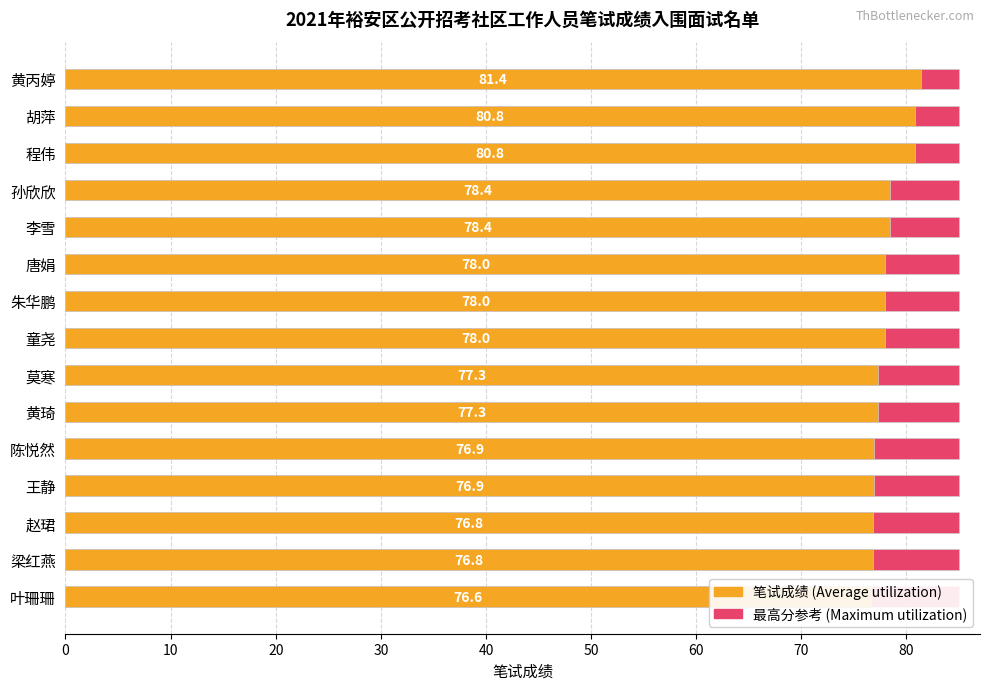

How many bars are there in each group?

2